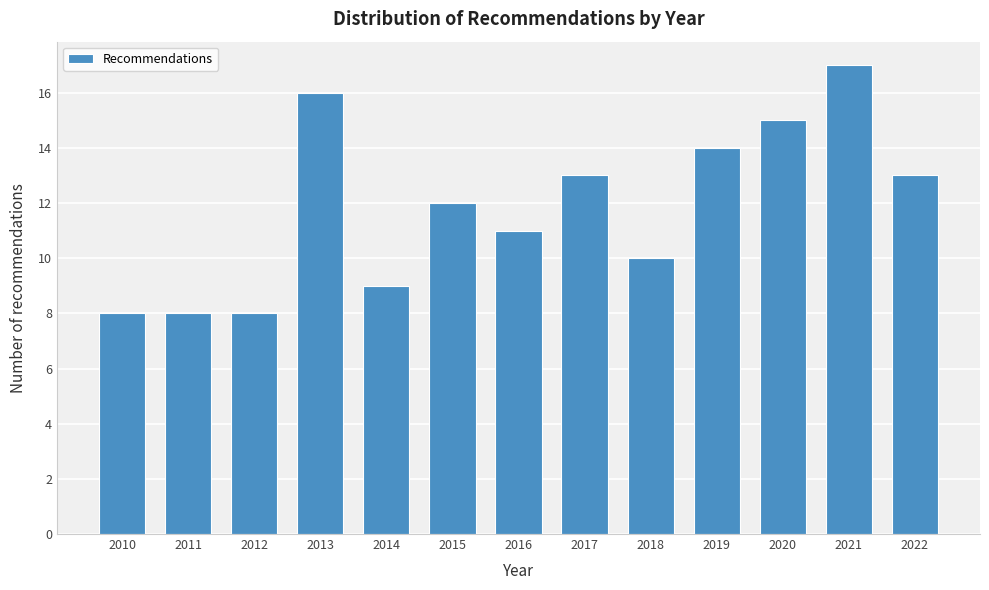

Reading right to left, transcribe all the data shown in this chart.

2022=13	2021=17	2020=15	2019=14	2018=10	2017=13	2016=11	2015=12	2014=9	2013=16	2012=8	2011=8	2010=8